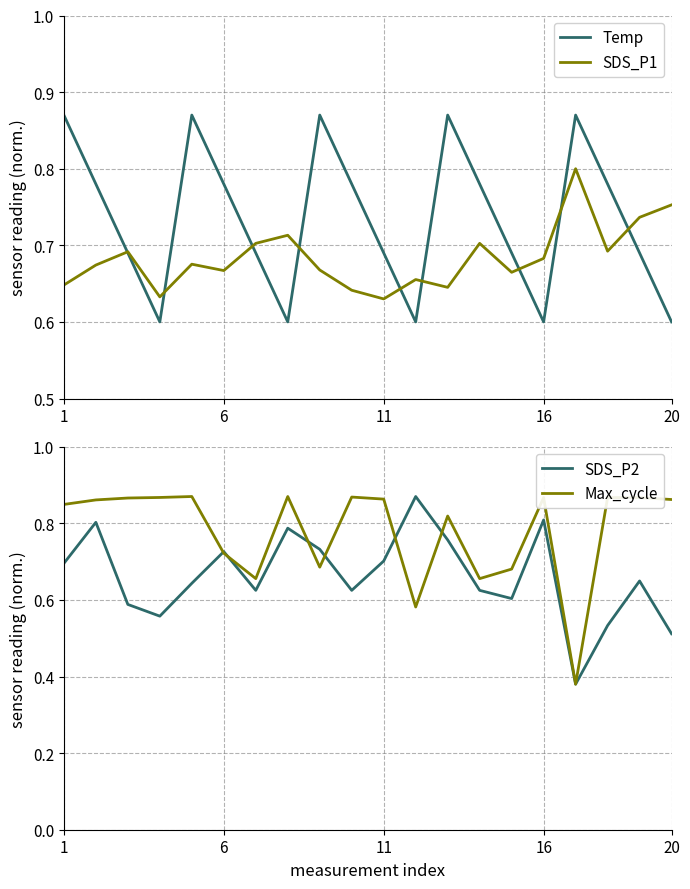

The value of Temp at 1 is 0.3. True or false?

False